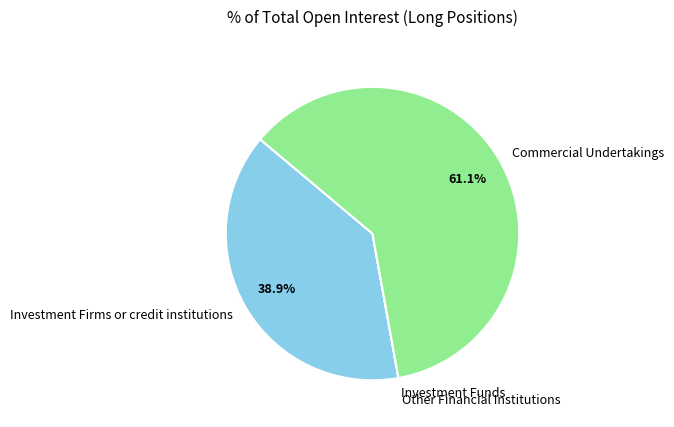

Is Investment Firms or credit institutions the majority of the pie?

No